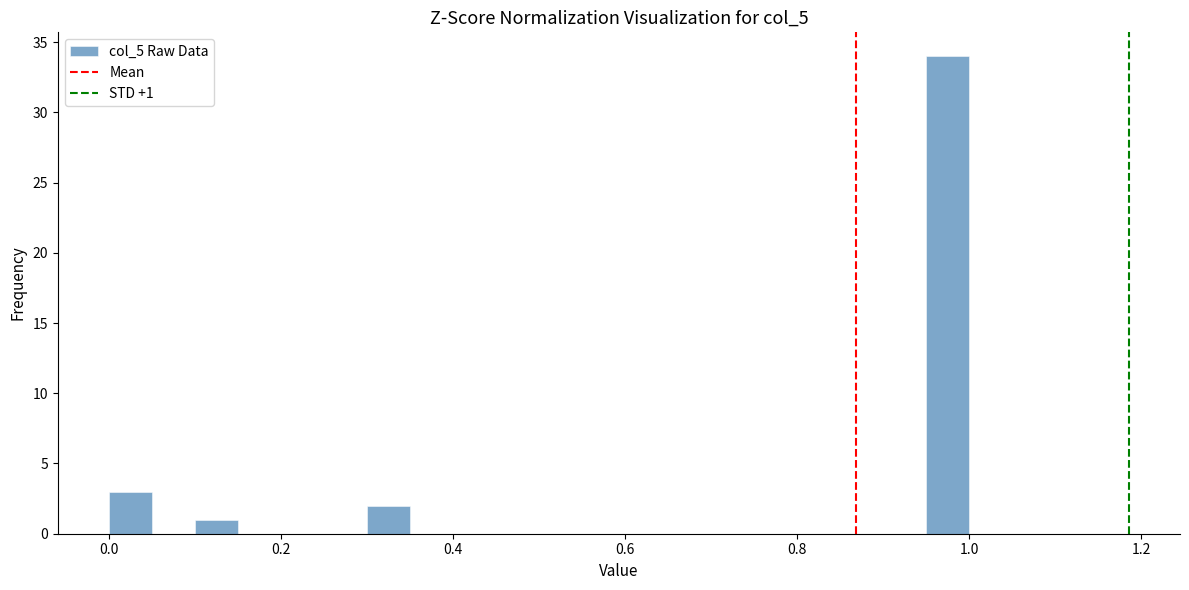

Read against the x-axis, roughly where is the centre of the tallest bar?

0.98